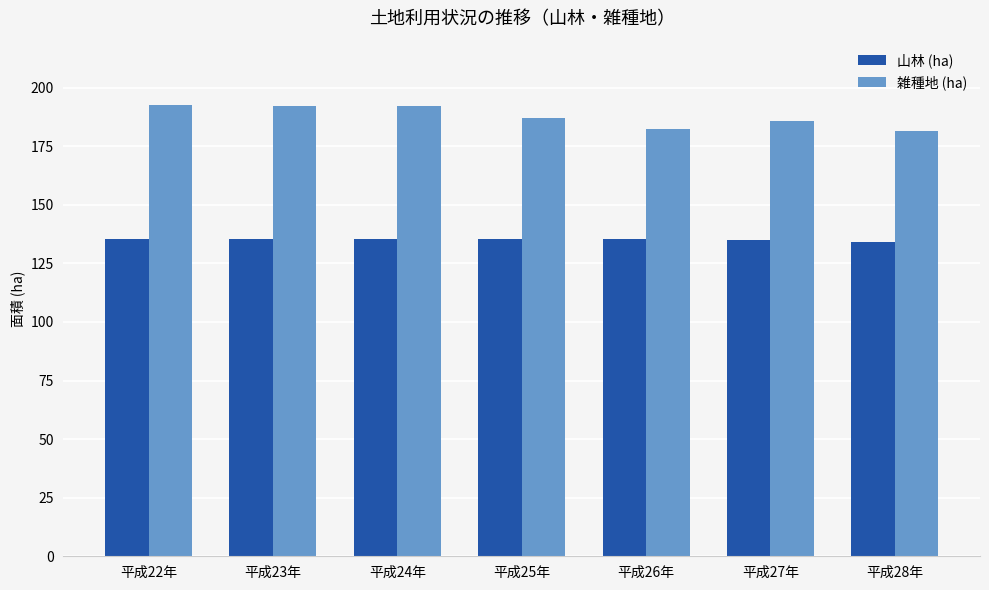

Which series has the widest spread of values?

雑種地 (ha)